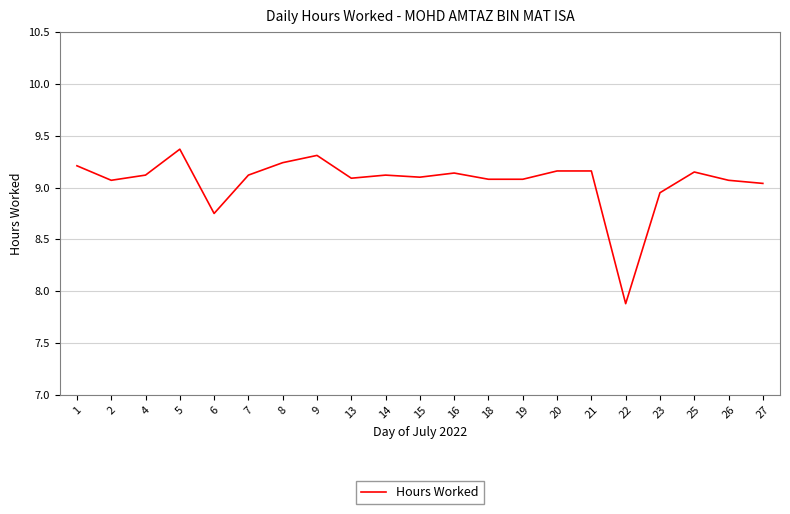

How many lines are shown in the chart?

1